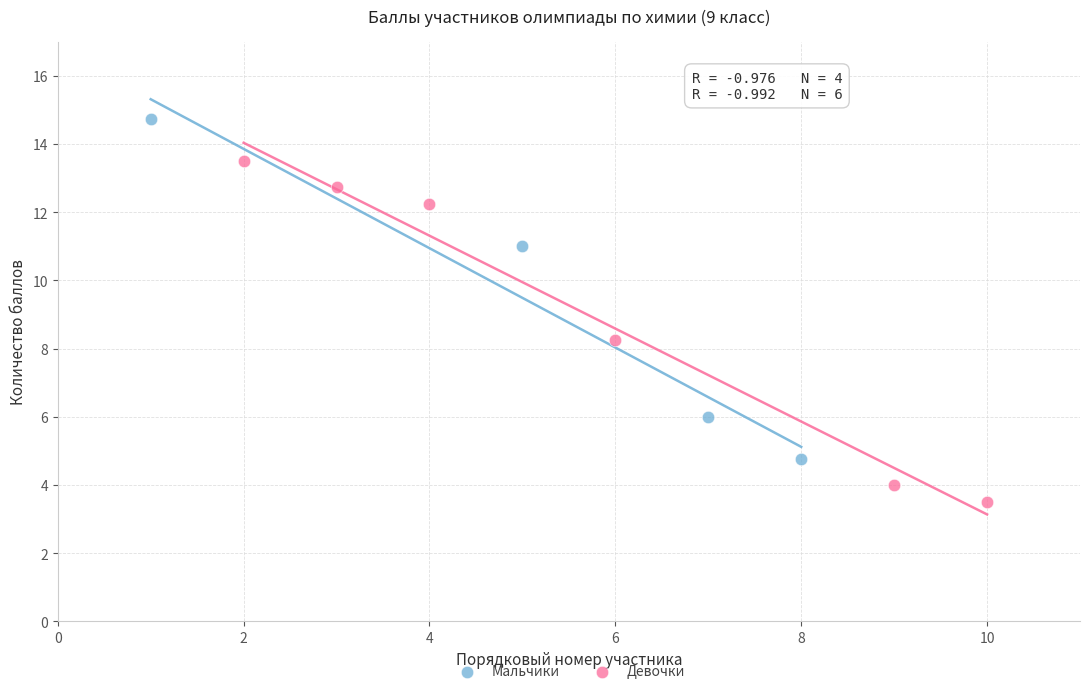

Which series reaches the maximum Y coordinate?

Мальчики